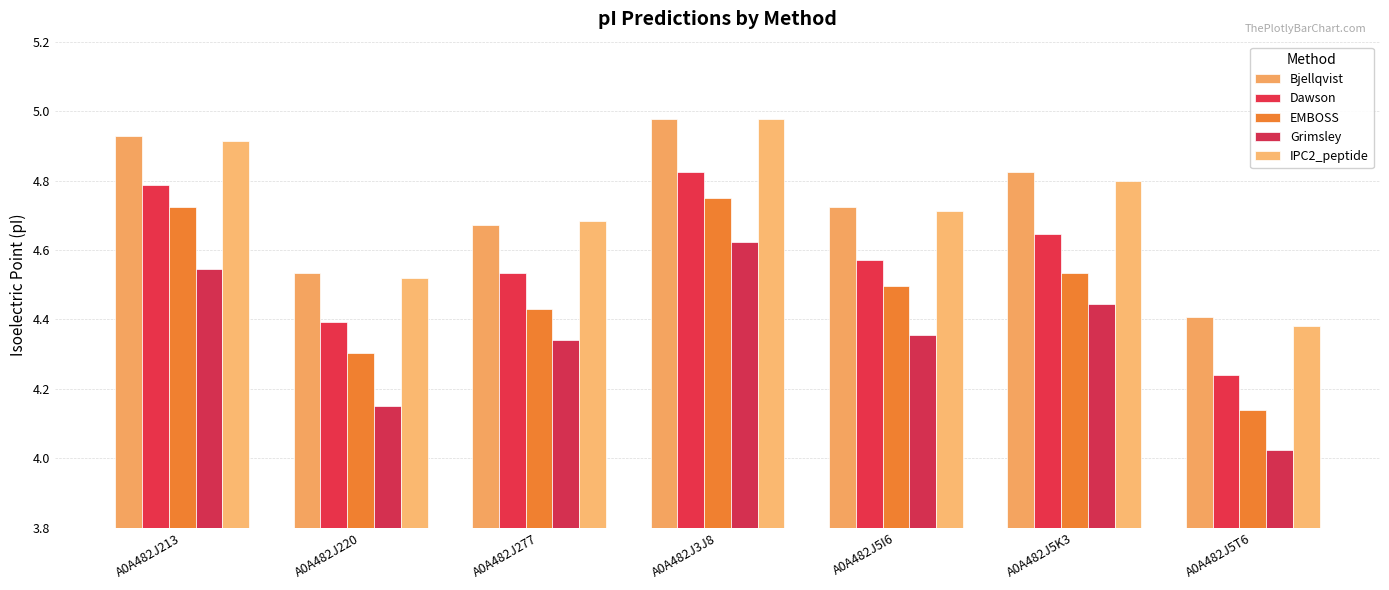

What is the sum of all IPC2_peptide values?

33.0